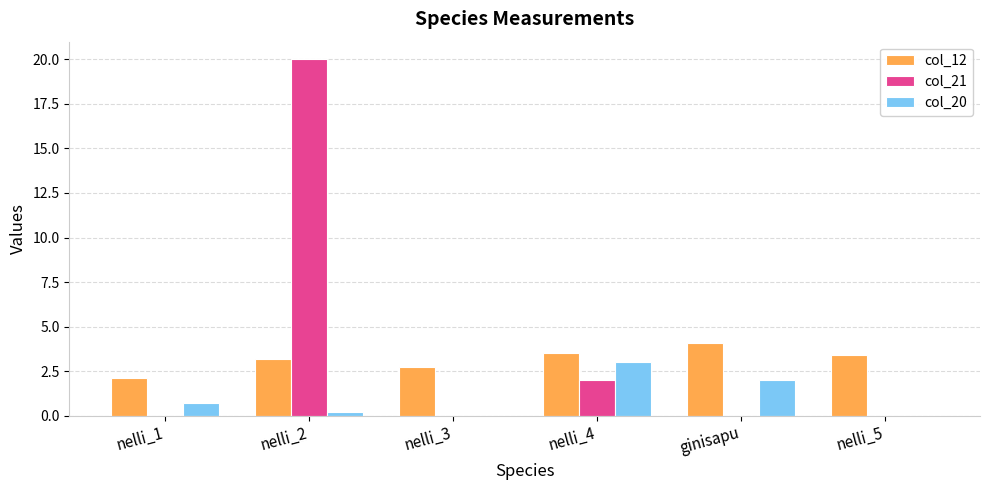

Which series has the widest spread of values?

col_21